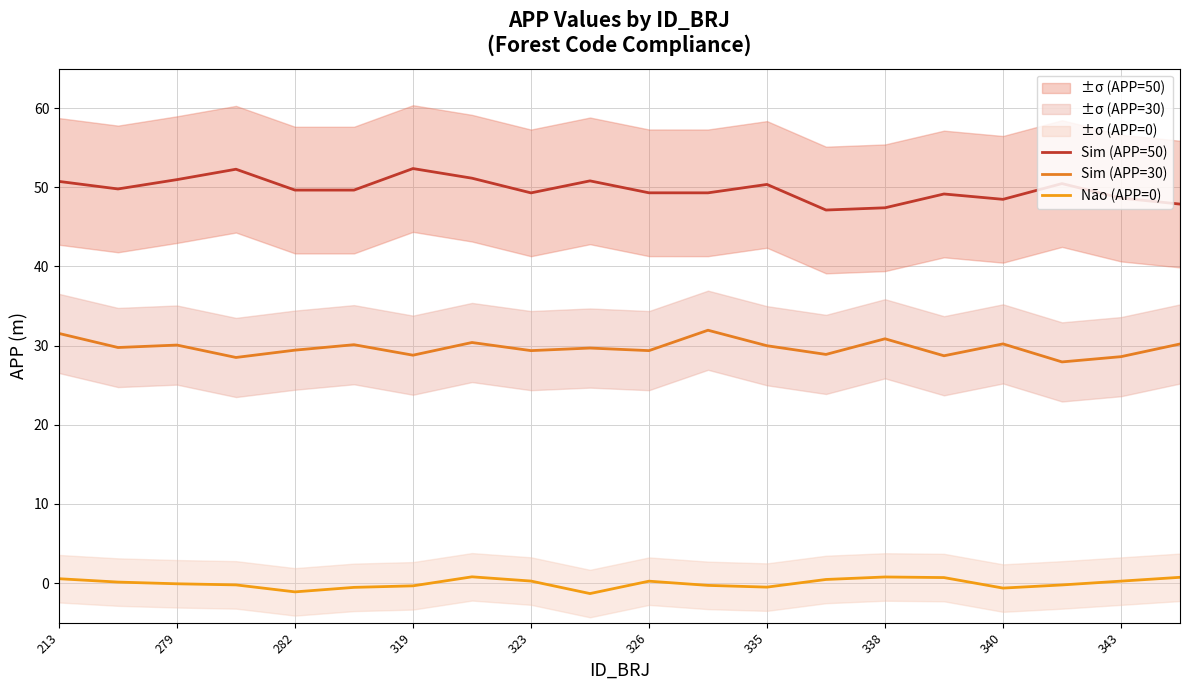

Which series has the largest range (max minus min)?

Sim (APP=50)